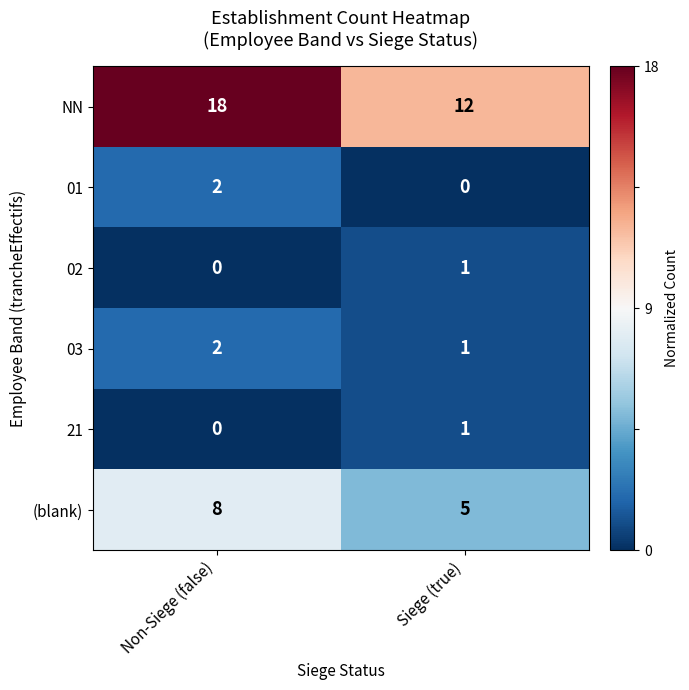

Is the value of 21 at Siege (true) greater than the value of 01 at Non-Siege (false)?

No